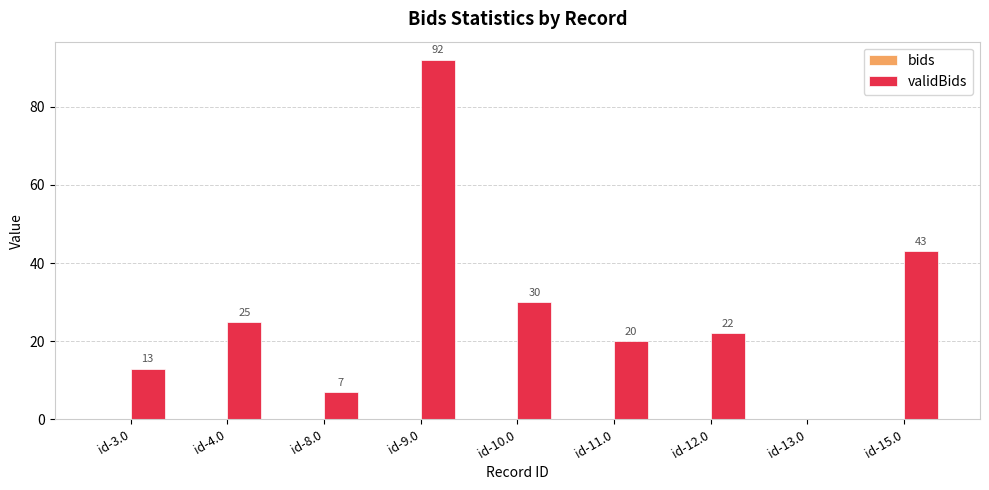

Count the number of categories in the chart.

9